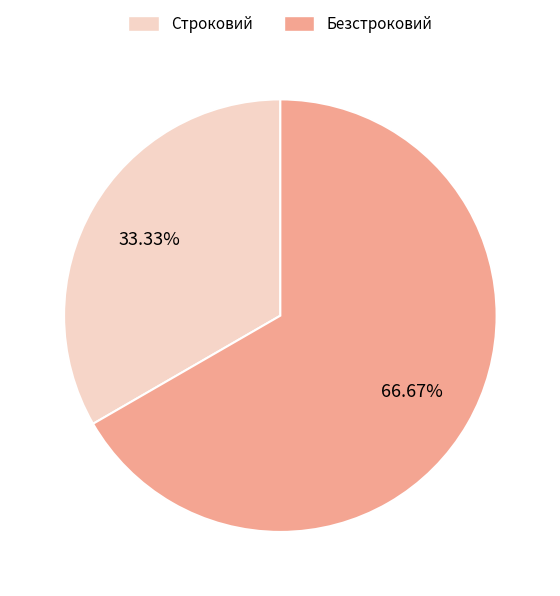

Rank the categories by value from highest to lowest.

Безстроковий, Строковий